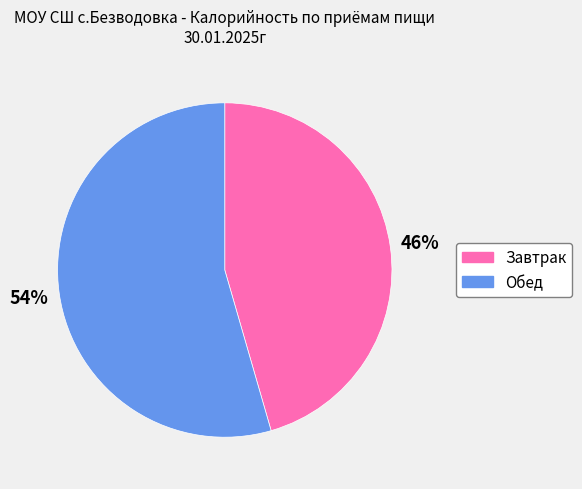

Which slice is the largest?

Обед